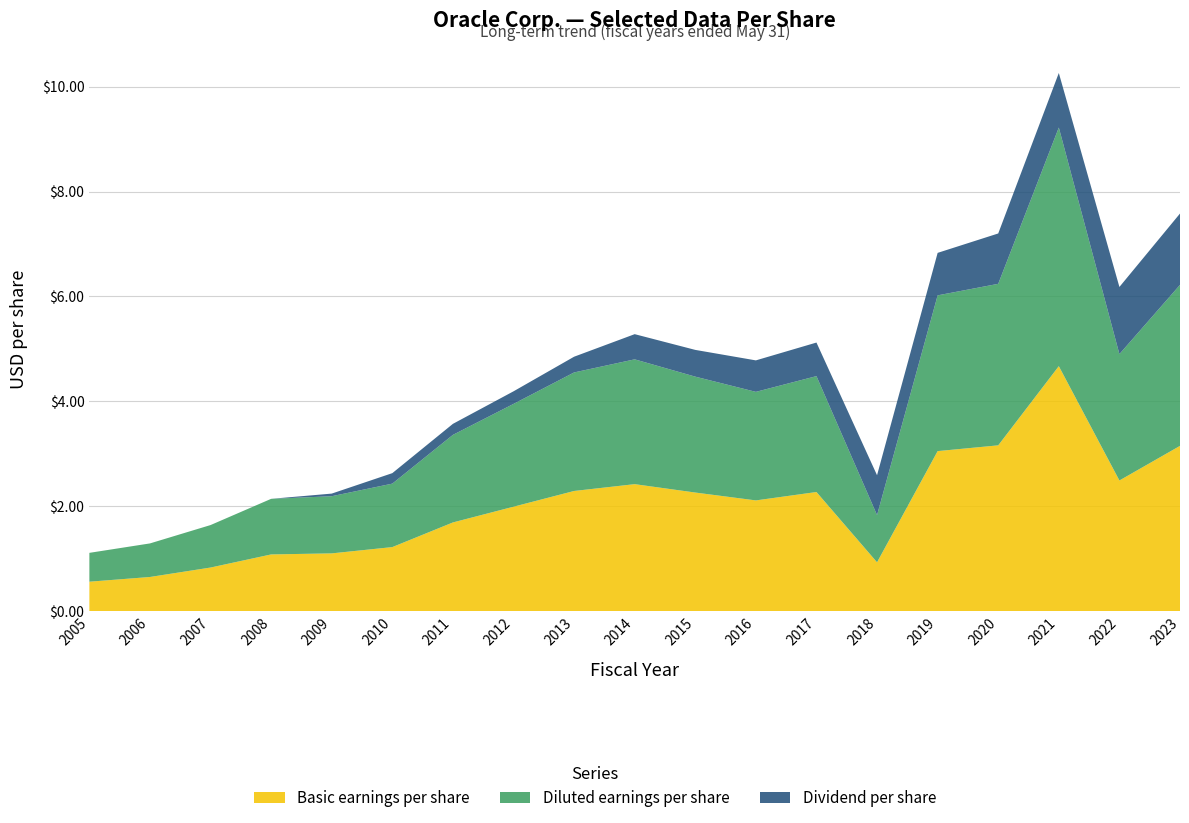

Reading right to left, transcribe all the data shown in this chart.

Basic earnings per share: 2023=3.1	2022=2.5	2021=4.7	2020=3.2	2019=3.0	2018=0.9	2017=2.3	2016=2.1	2015=2.3	2014=2.4	2013=2.3	2012=2.0	2011=1.7	2010=1.2	2009=1.1	2008=1.1	2007=0.8	2006=0.7	2005=0.6
Diluted earnings per share: 2023=3.1	2022=2.4	2021=4.5	2020=3.1	2019=3.0	2018=0.9	2017=2.2	2016=2.1	2015=2.2	2014=2.4	2013=2.3	2012=2.0	2011=1.7	2010=1.2	2009=1.1	2008=1.1	2007=0.8	2006=0.6	2005=0.6
Dividend per share: 2023=1.4	2022=1.3	2021=1.0	2020=1.0	2019=0.8	2018=0.8	2017=0.6	2016=0.6	2015=0.5	2014=0.5	2013=0.3	2012=0.2	2011=0.2	2010=0.2	2009=0.1	2008=0.0	2007=0.0	2006=0.0	2005=0.0